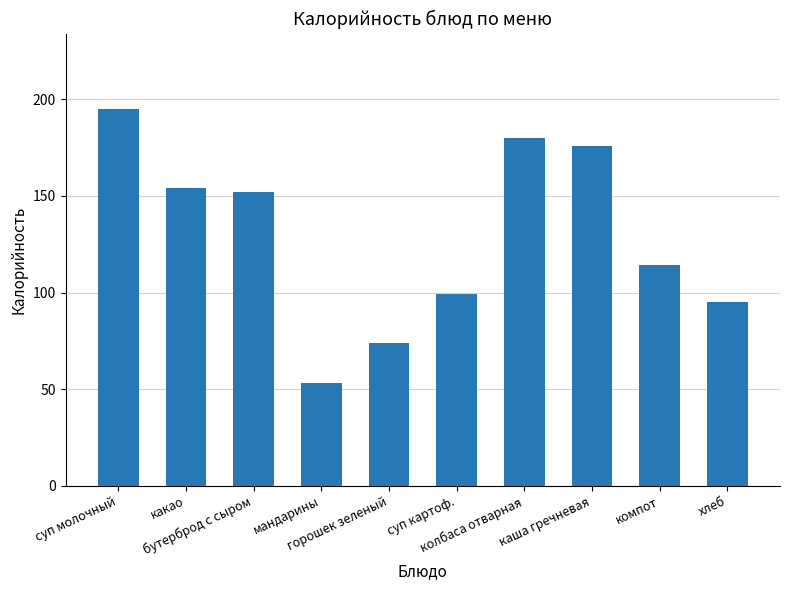

What is the sum of the values at мандарины and горошек зеленый?

127